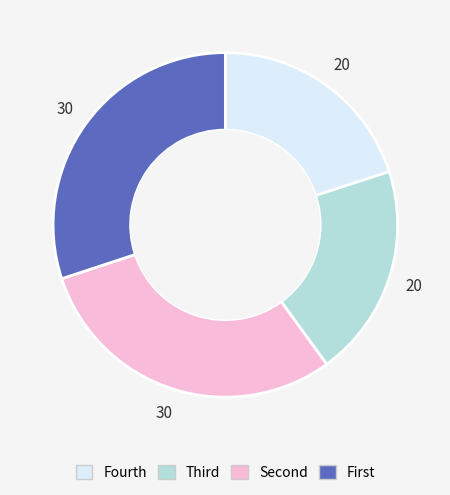

Does any single category account for the majority?

No